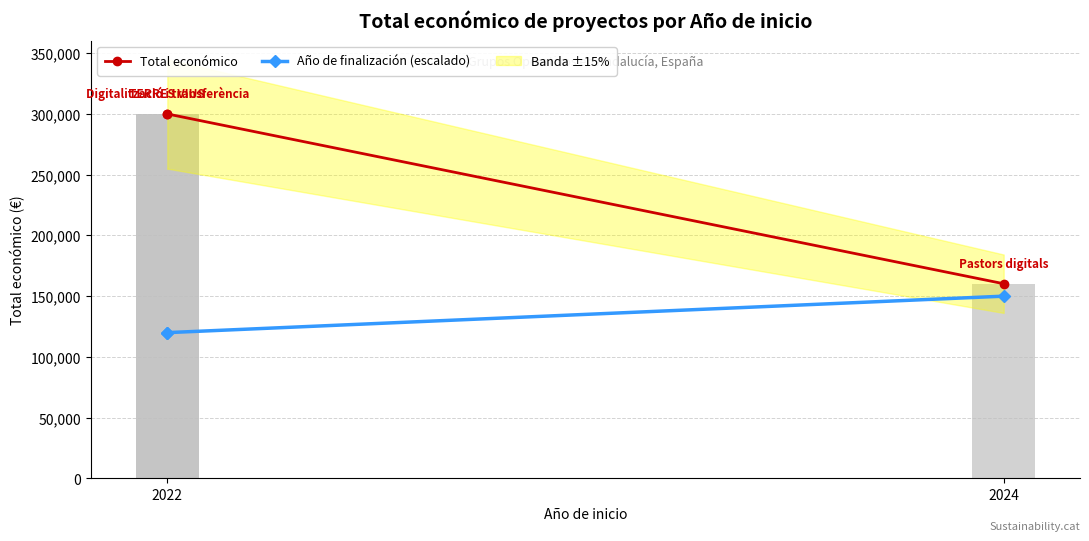

Between 2024 and 2, which is larger?

2024